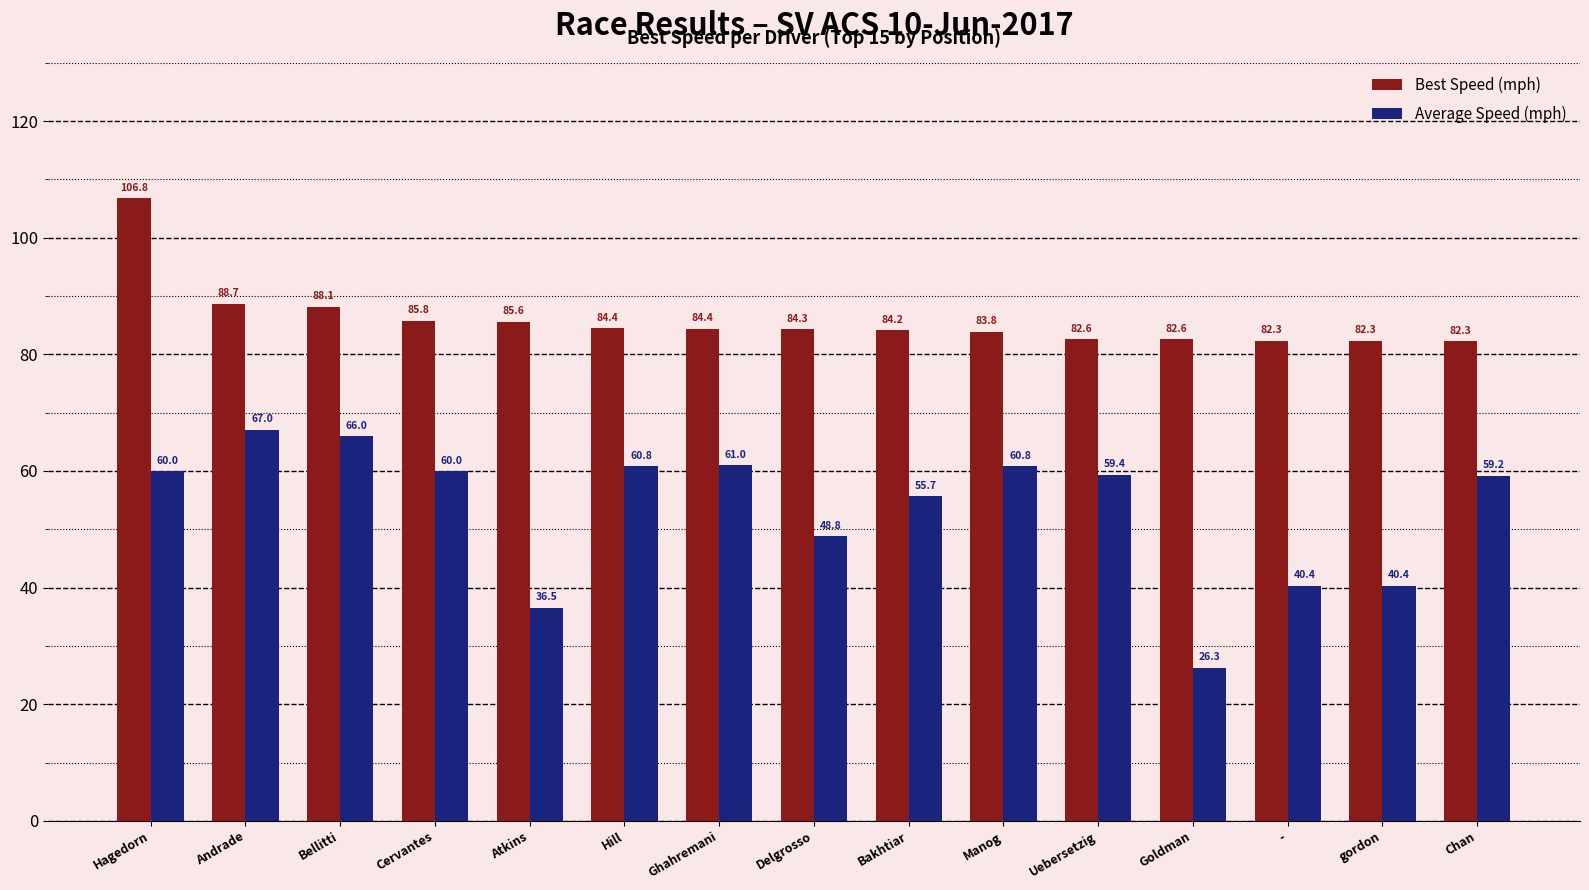

What is the total value across all series at Andrade?

155.7